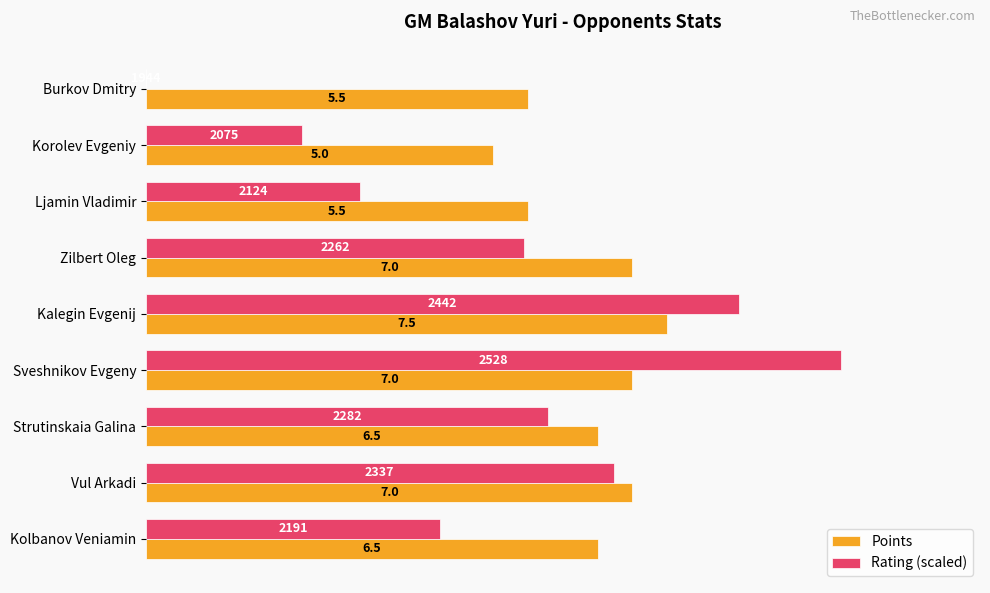

How many values in the Rating (scaled) series exceed 5?

5